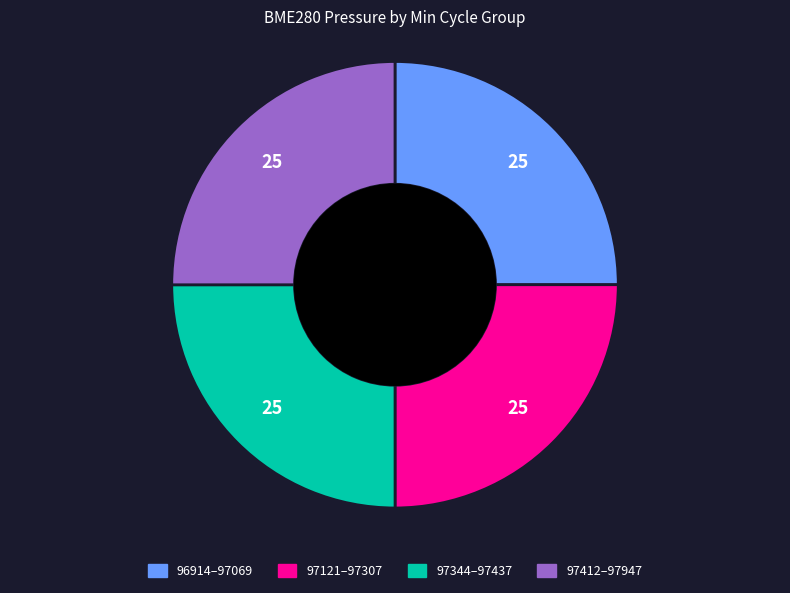

Does any single category account for the majority?

No